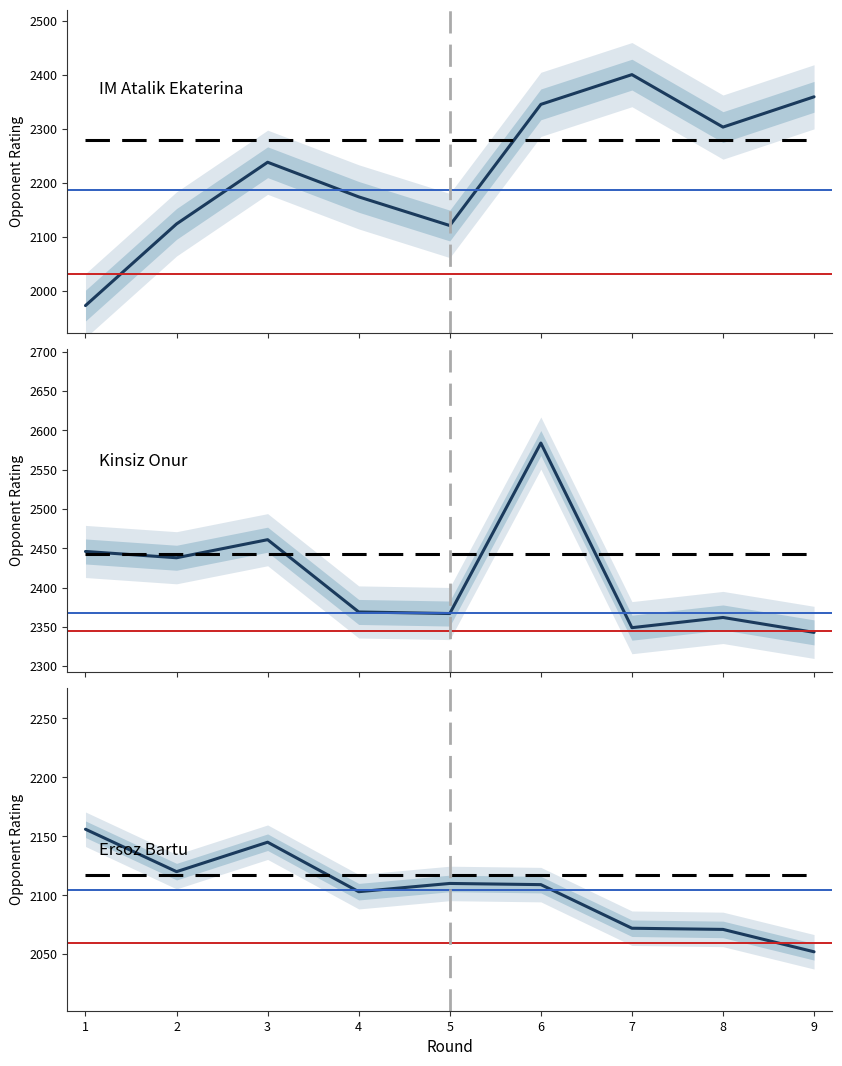

What is the value of the IM Atalik Ekaterina point at the 6th from the left?

2345